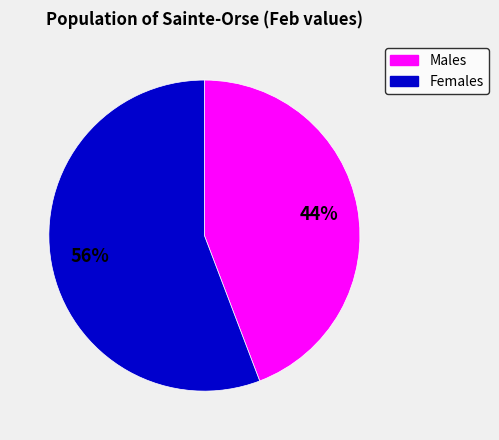

Count the number of slices in the pie.

2